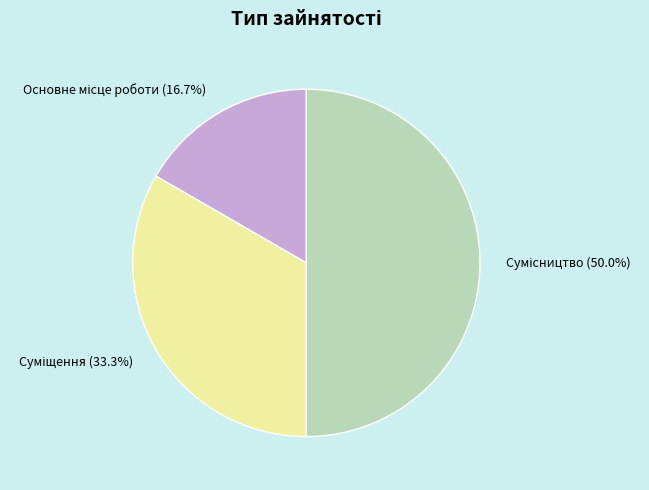

Is there any slice that represents more than half of the pie?

No